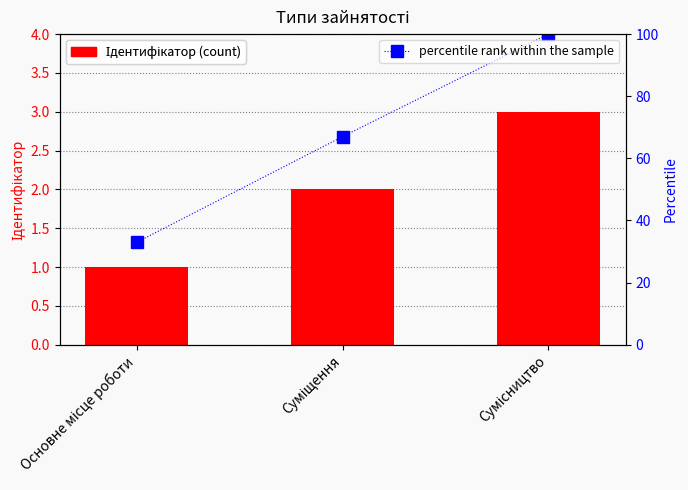

What is the difference between the highest and lowest values at Сумісництво?

97